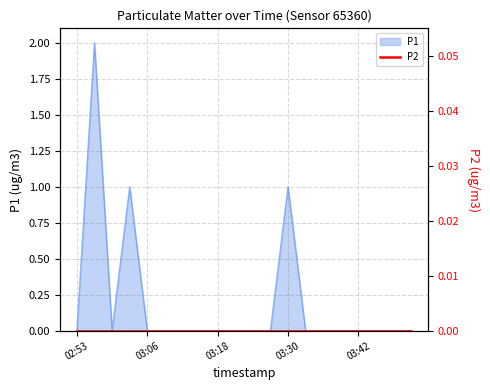

Which label corresponds to the smallest value in the chart?

02:53